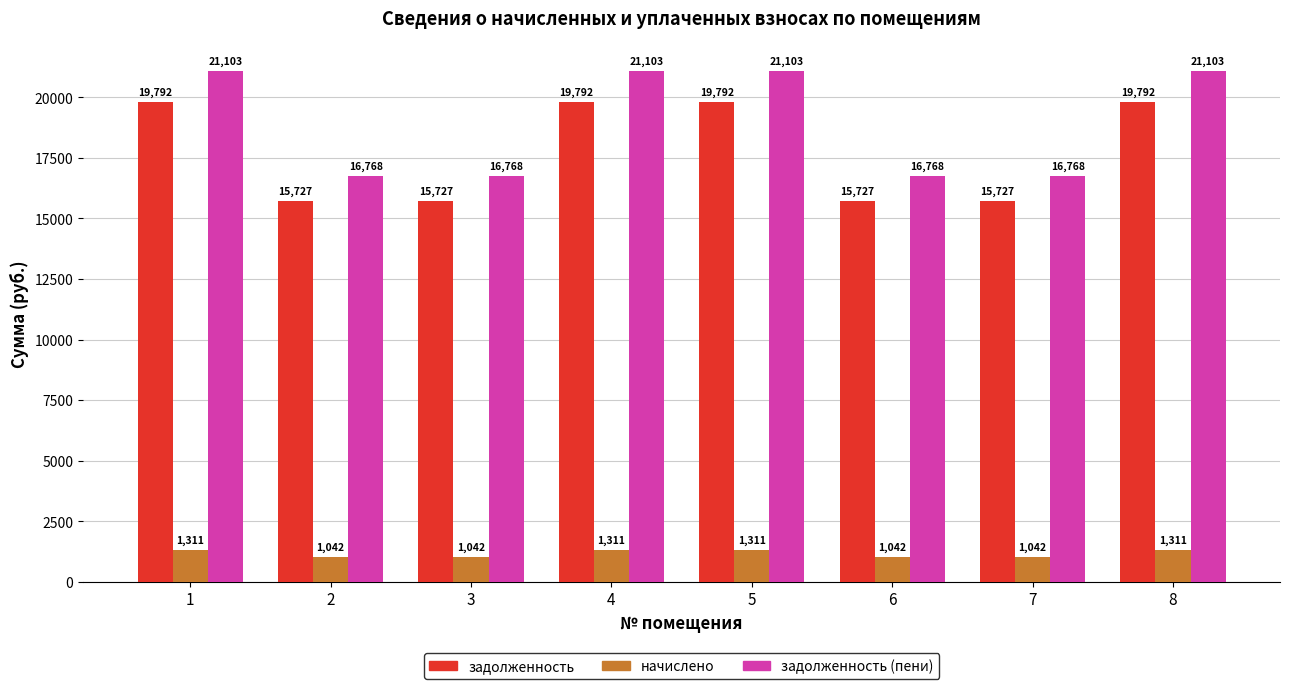

The value of задолженность at 8 is 19791.6. True or false?

True